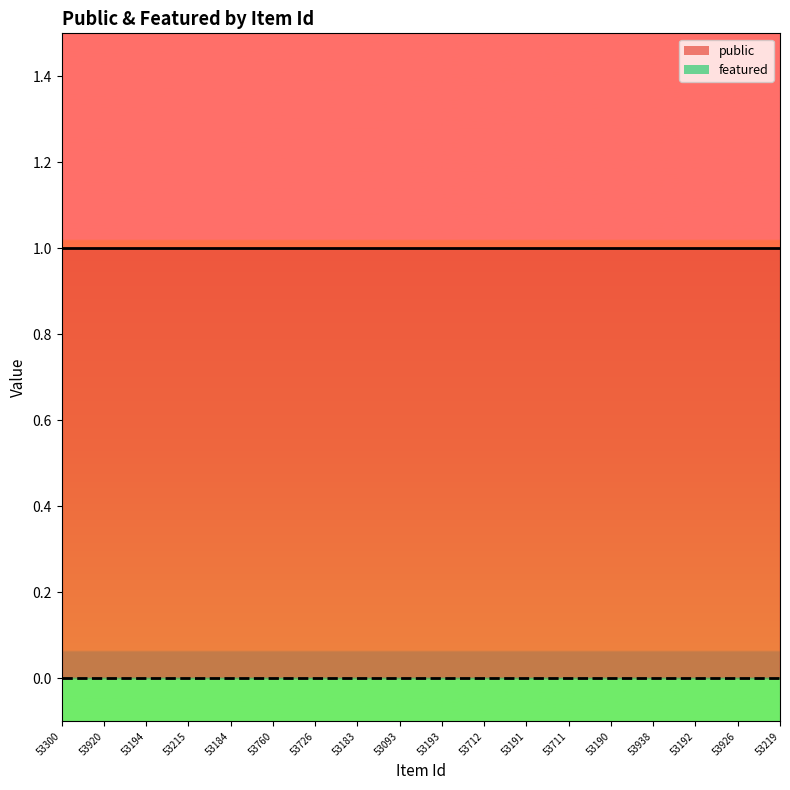

The public series shows 0 at 53183. True or false?

False